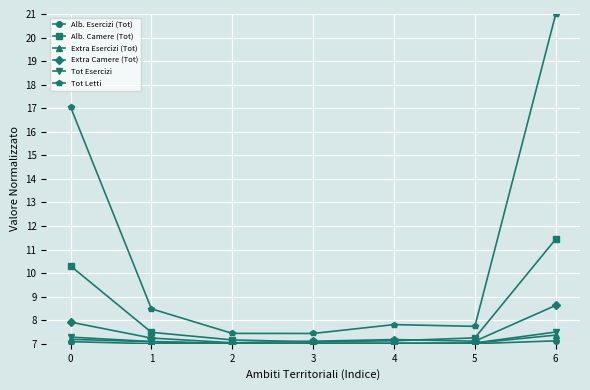

What is the average value of the Alb. Camere (Tot) series?

8.3